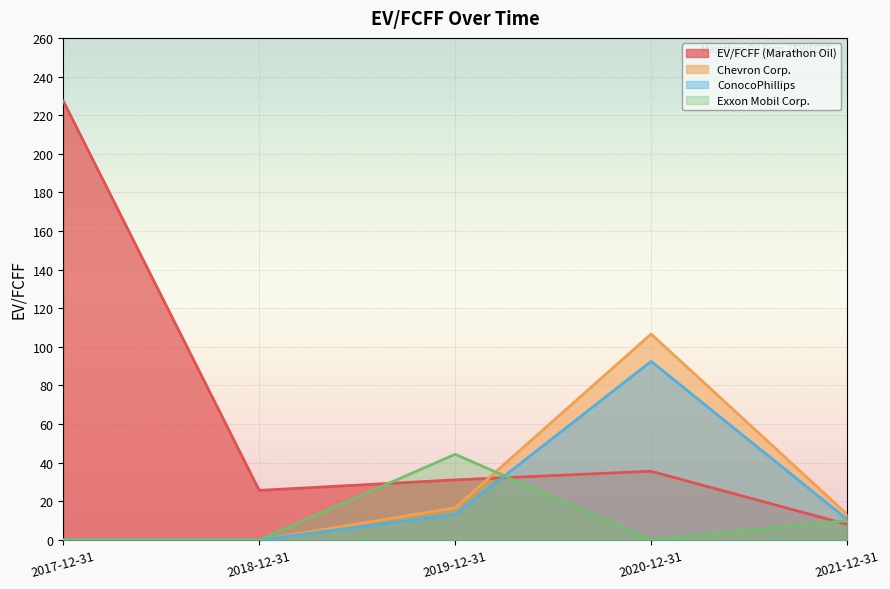

Reading left to right, extract all data points from this chart.

EV/FCFF (Marathon Oil): 2017-12-31=227.3	2018-12-31=25.7	2019-12-31=31.1	2020-12-31=35.6	2021-12-31=8.1
Chevron Corp.: 2017-12-31=0.0	2018-12-31=0.0	2019-12-31=16.7	2020-12-31=106.6	2021-12-31=13.3
ConocoPhillips: 2017-12-31=0.0	2018-12-31=0.0	2019-12-31=13.2	2020-12-31=92.5	2021-12-31=10.7
Exxon Mobil Corp.: 2017-12-31=0.0	2018-12-31=0.0	2019-12-31=44.4	2020-12-31=0.0	2021-12-31=10.1